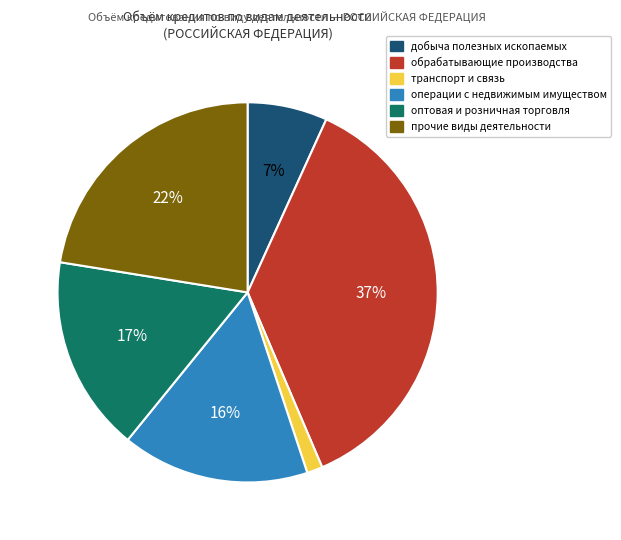

Is it true that прочие виды деятельности is 22% of the pie?

True